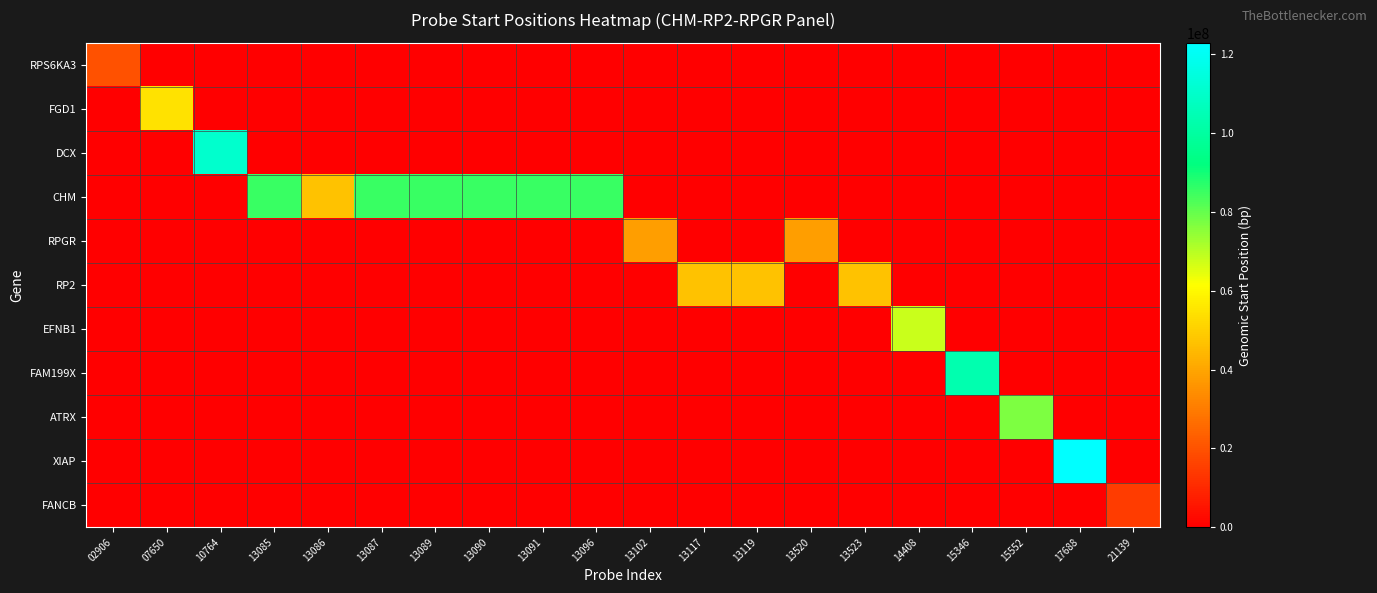

Which series has the widest spread of values?

XIAP